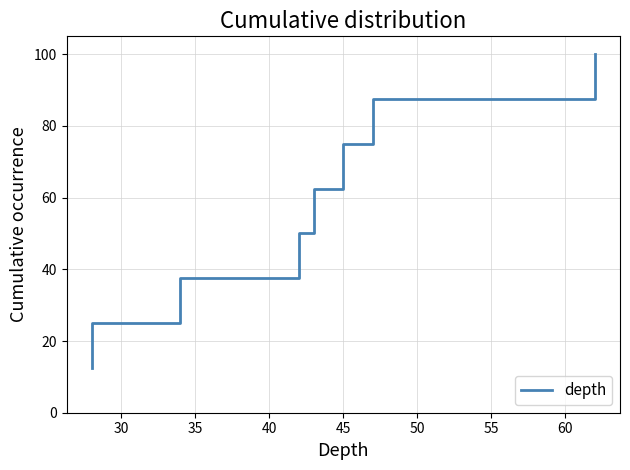

What is the value of the 8th point from the left?

100.0